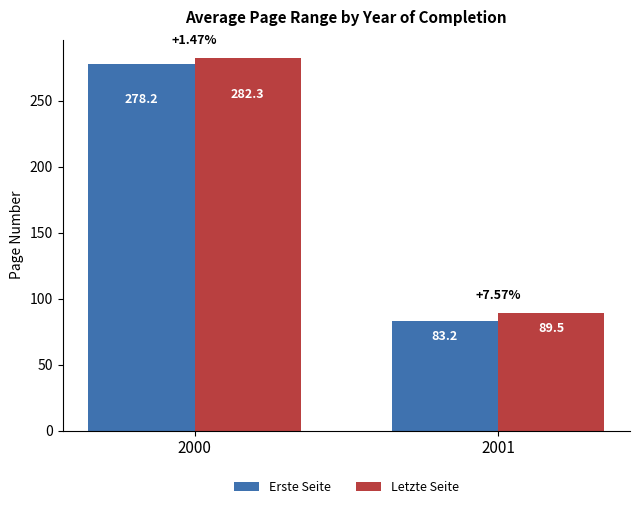

Reading left to right, extract all data points from this chart.

Erste Seite: 278.2	83.2
Letzte Seite: 282.3	89.5